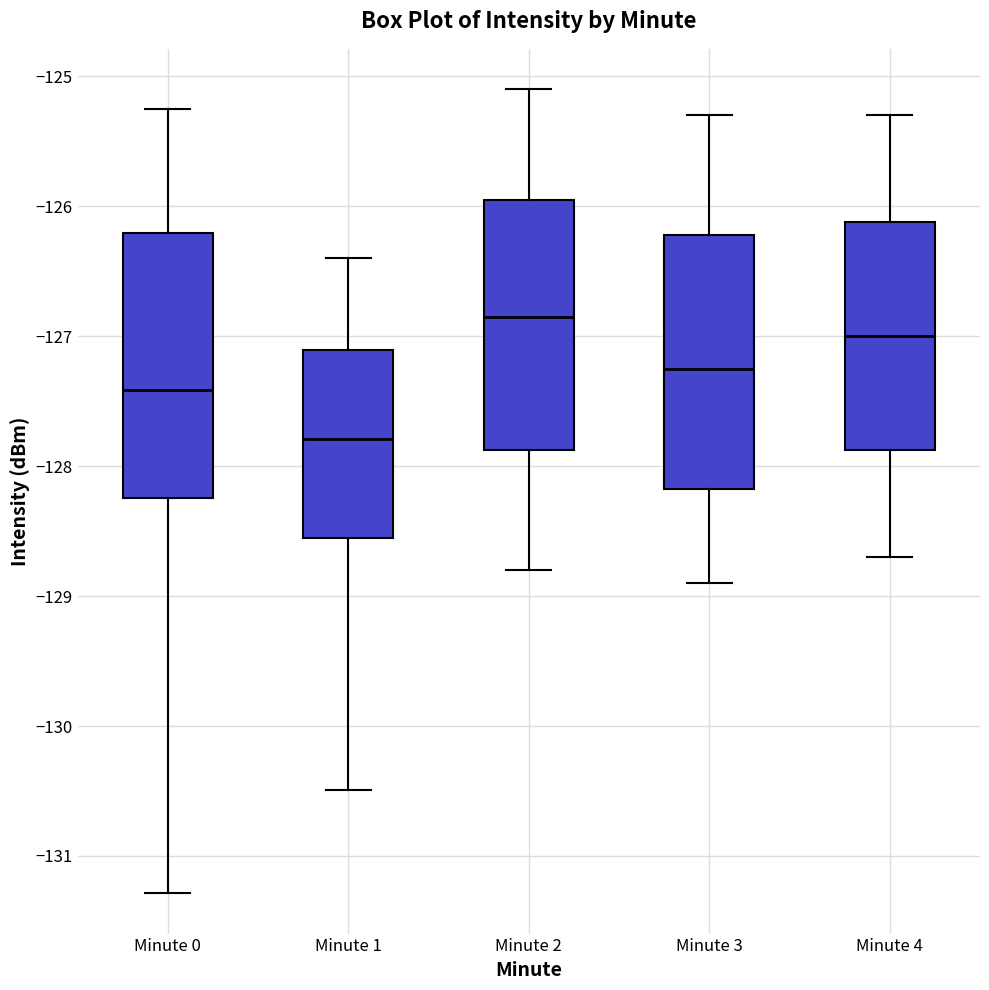

Reading left to right, transcribe this box plot: for each box, give where its median line is, the range the box spans, and where its two whiskers end, as read against the y-axis. The values are not printed on the chart, so give them approximately, as read against the axis.

Minute 0: median -127.4, box -128.2 to -126.2, whiskers -131.3 to -125.3
Minute 1: median -127.8, box -128.6 to -127.1, whiskers -130.5 to -126.4
Minute 2: median -126.8, box -127.9 to -125.9, whiskers -128.8 to -125.1
Minute 3: median -127.2, box -128.2 to -126.2, whiskers -128.9 to -125.3
Minute 4: median -127.0, box -127.9 to -126.1, whiskers -128.7 to -125.3